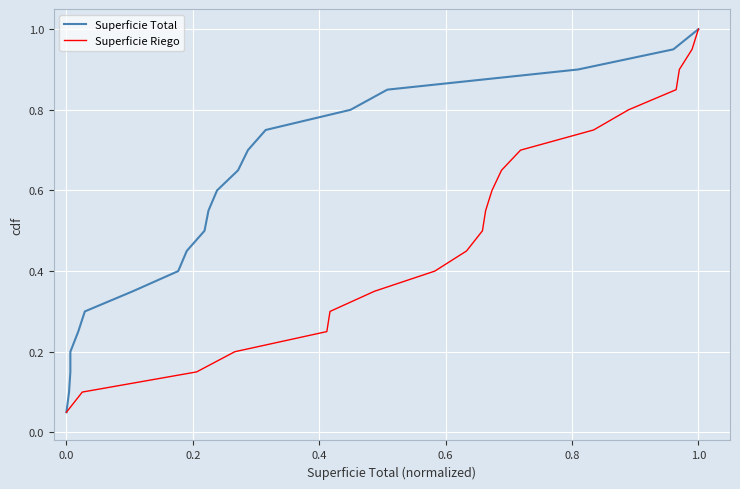

What is the average value of the Superficie Total series?

0.5